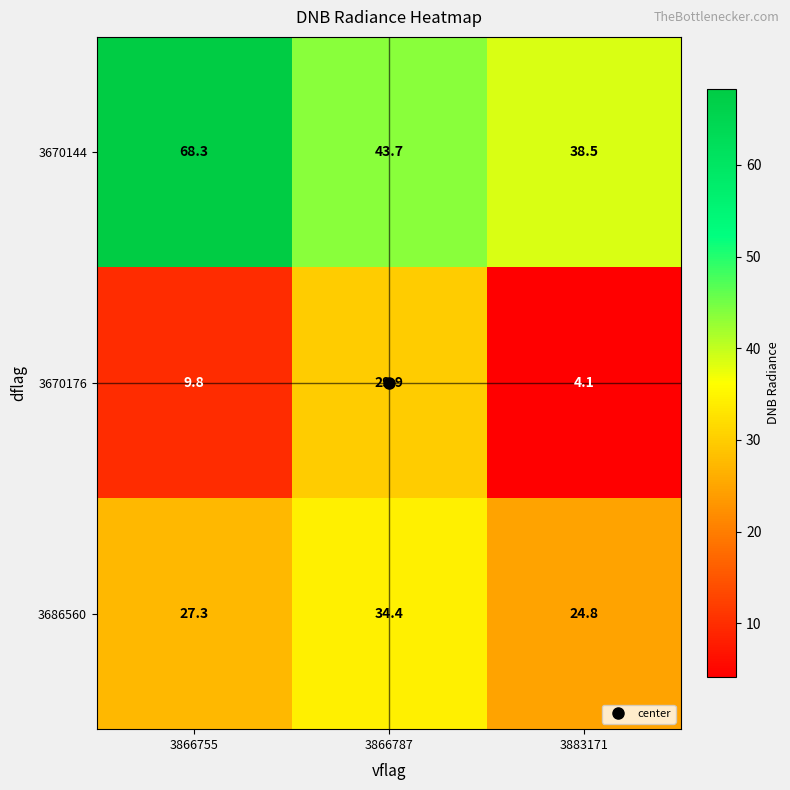

What is the approximate value of 3670176 at 3883171?

4.1